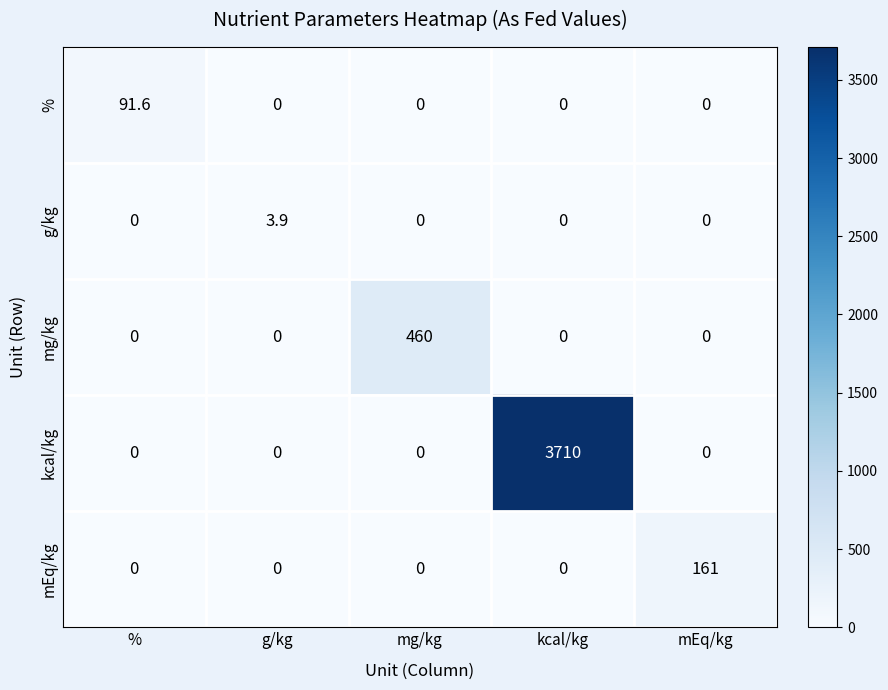

What is the spread (max minus min) of values at mEq/kg?

161.0